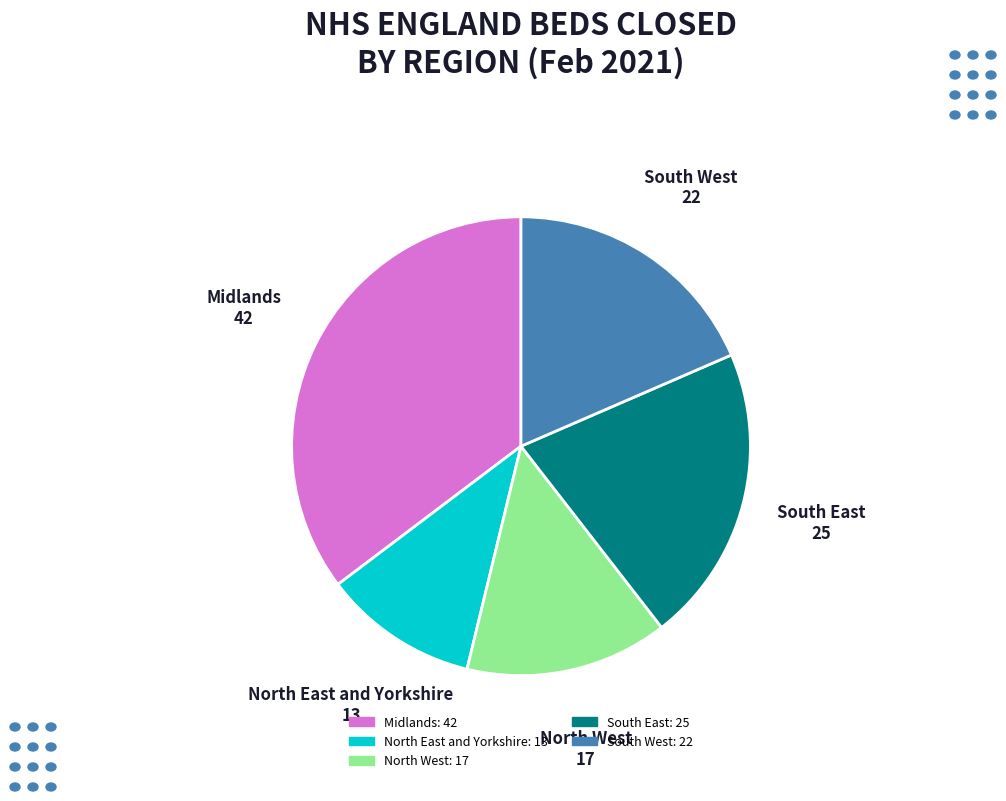

Does any single category account for the majority?

No